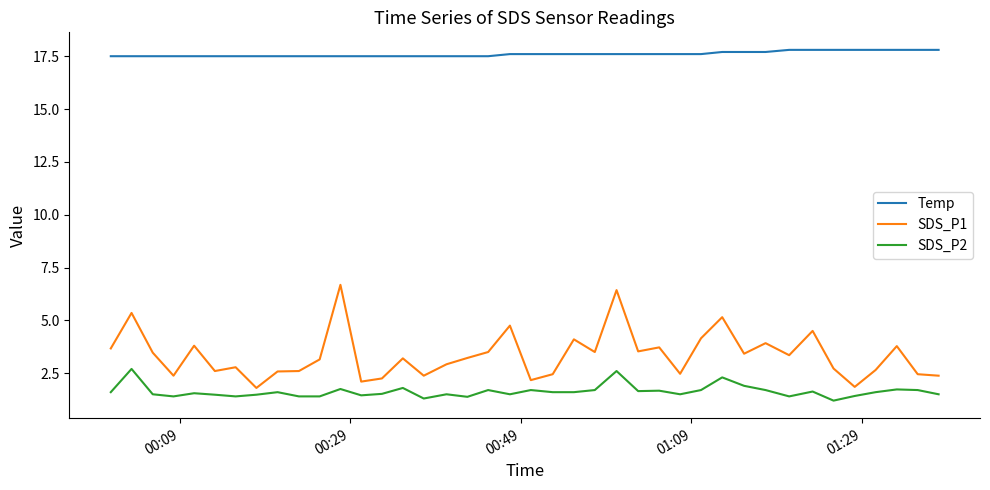

What is the lowest value of the Temp series?

17.5